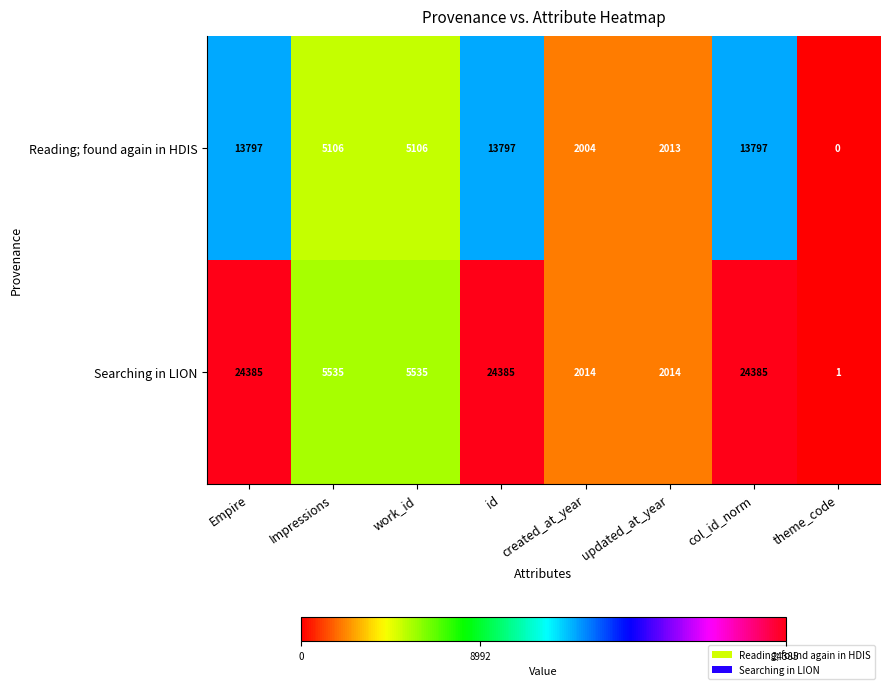

How many distinct data groups are displayed?

2